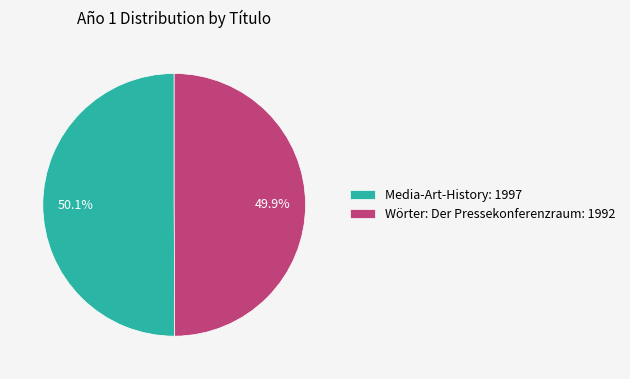

To the nearest percent, what percentage of the pie is Media-Art-History?

50%